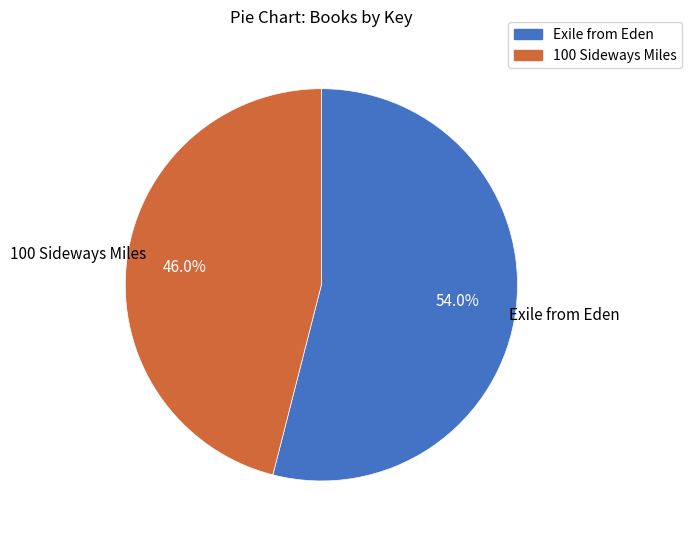

To the nearest percent, what is the difference between the largest and smallest slice percentages?

8%